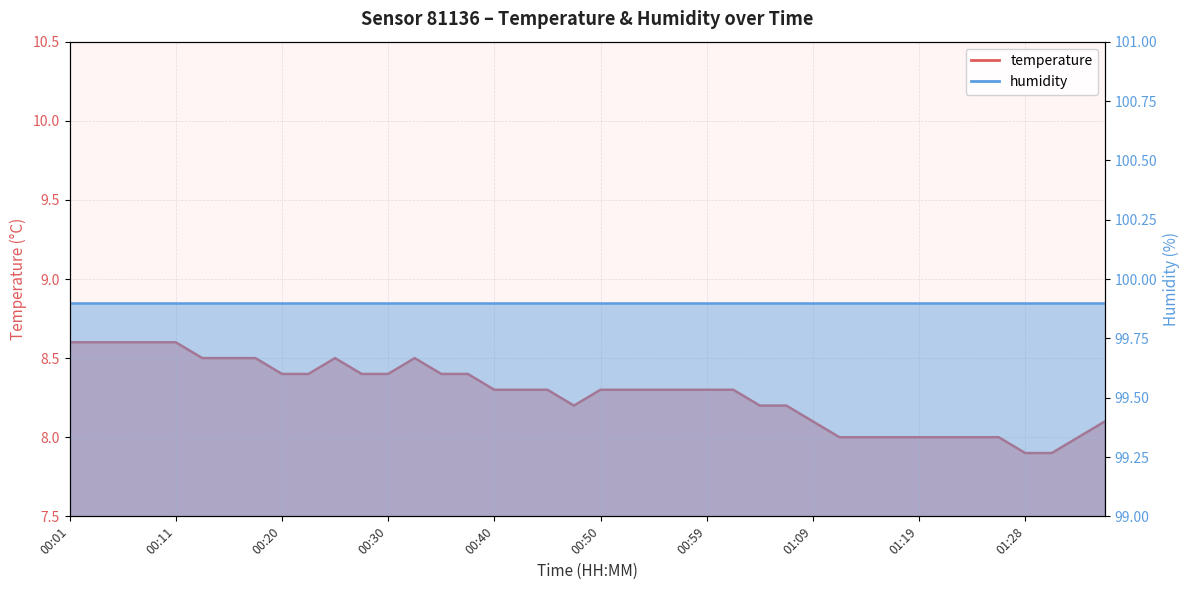

What position from the right is 00:28?

29